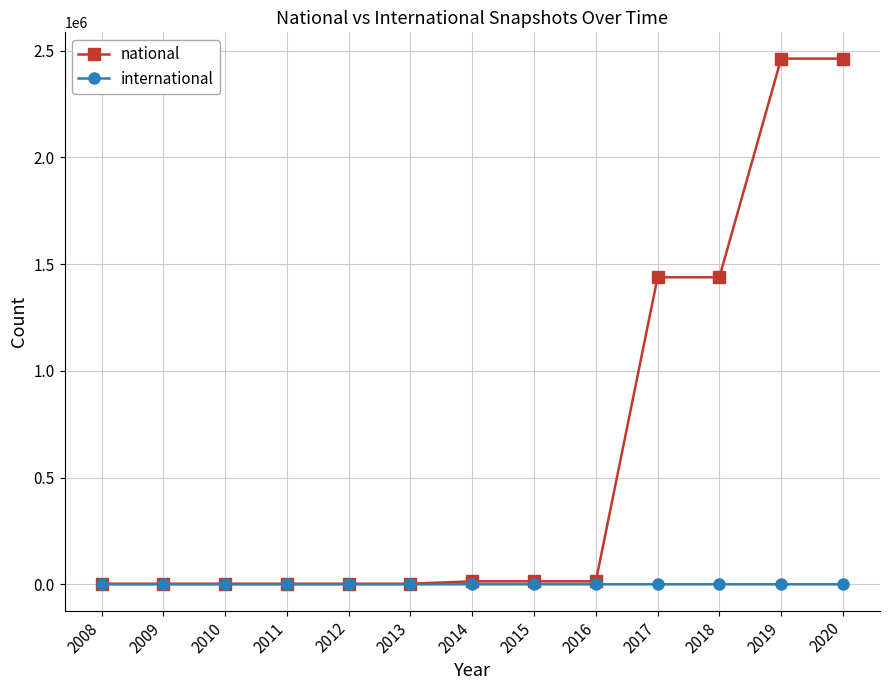

What is the greatest value displayed?

2462221